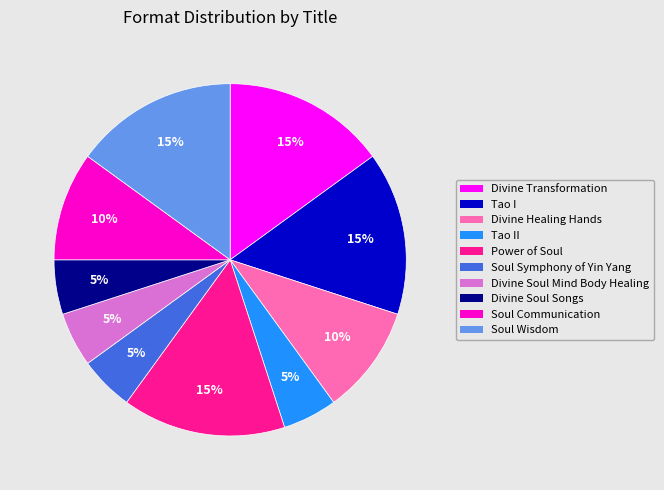

Is there any slice that represents more than half of the pie?

No